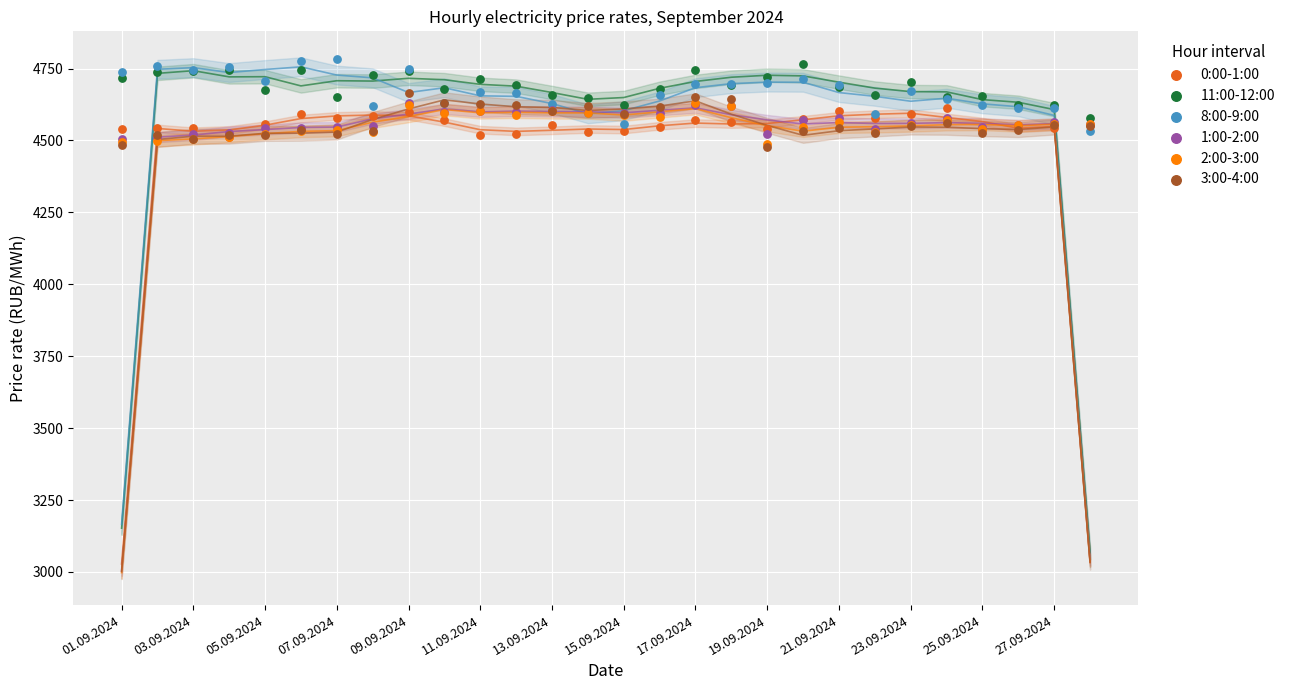

What are all the series names shown in the legend?

0:00-1:00, 11:00-12:00, 8:00-9:00, 1:00-2:00, 2:00-3:00, 3:00-4:00